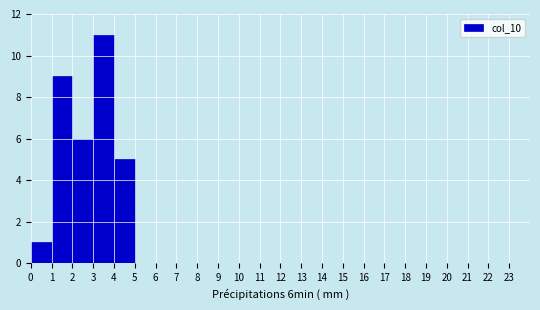

Which range on the x-axis has the tallest bar?

3 to 4